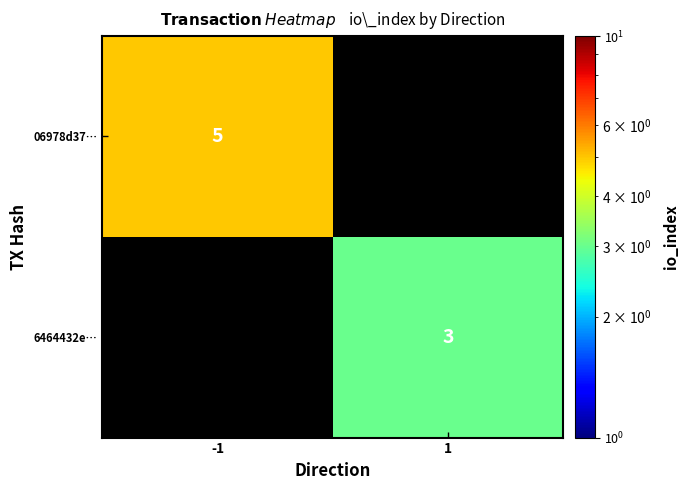

The 06978d37… series shows 5 at -1. True or false?

True